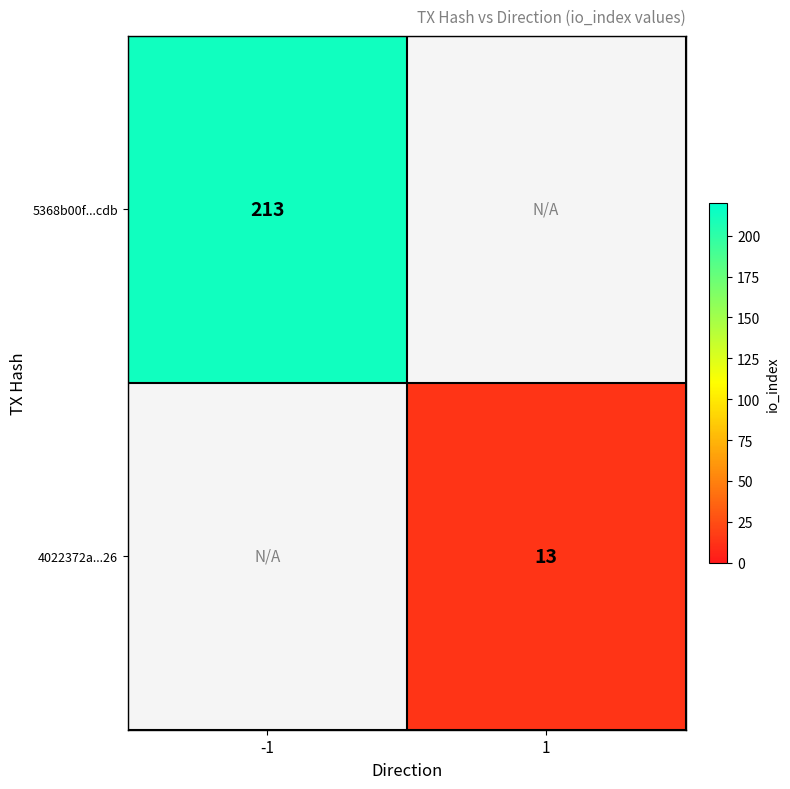

Is it true that 4022372a...26 equals 13 at 1?

True